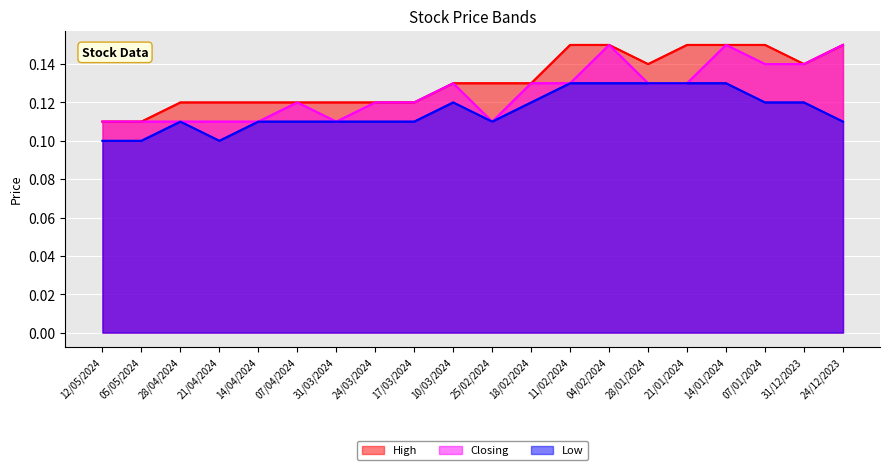

What is the minimum value for Closing?

0.1